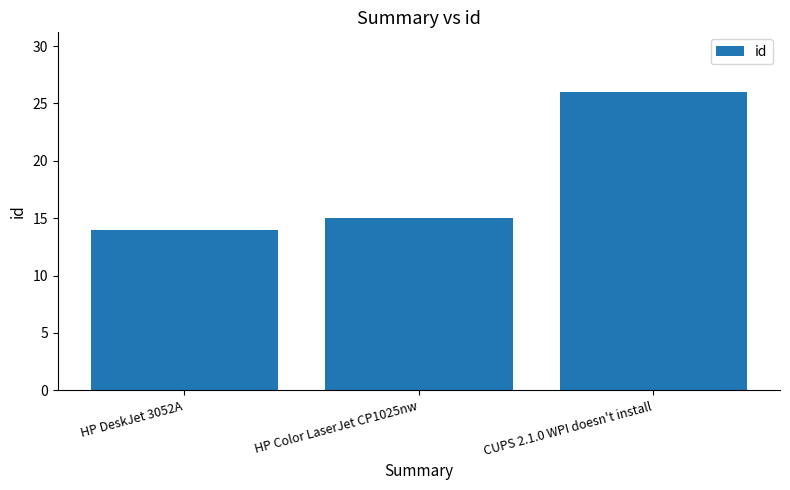

What position from the left is CUPS 2.1.0 WPI doesn't install?

3